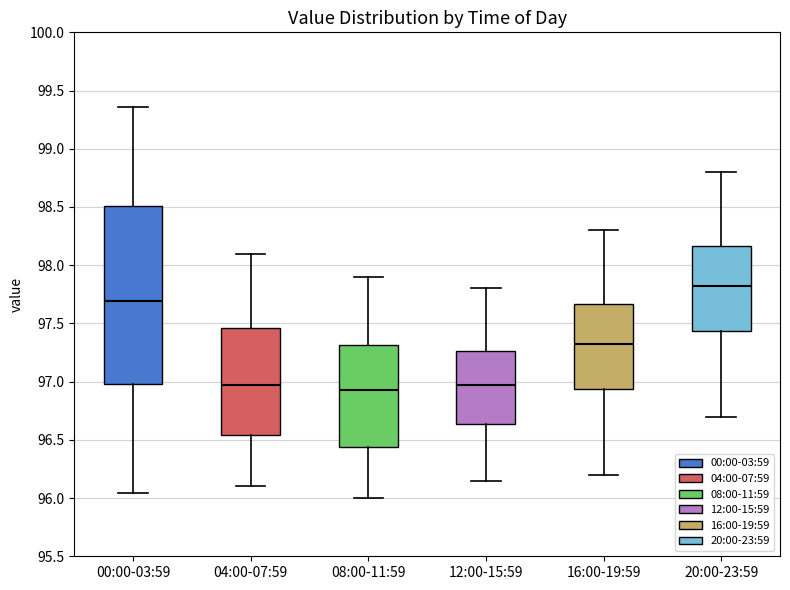

Reading left to right, transcribe this box plot: for each box, give where its median line is, the range the box spans, and where its two whiskers end, as read against the y-axis. The values are not printed on the chart, so give them approximately, as read against the axis.

00:00-03:59: median 97.70, box 97.00 to 98.50, whiskers 96.05 to 99.35
04:00-07:59: median 97.00, box 96.55 to 97.45, whiskers 96.10 to 98.10
08:00-11:59: median 96.95, box 96.45 to 97.30, whiskers 96.00 to 97.90
12:00-15:59: median 97.00, box 96.65 to 97.25, whiskers 96.15 to 97.80
16:00-19:59: median 97.35, box 96.95 to 97.65, whiskers 96.20 to 98.30
20:00-23:59: median 97.85, box 97.45 to 98.15, whiskers 96.70 to 98.80